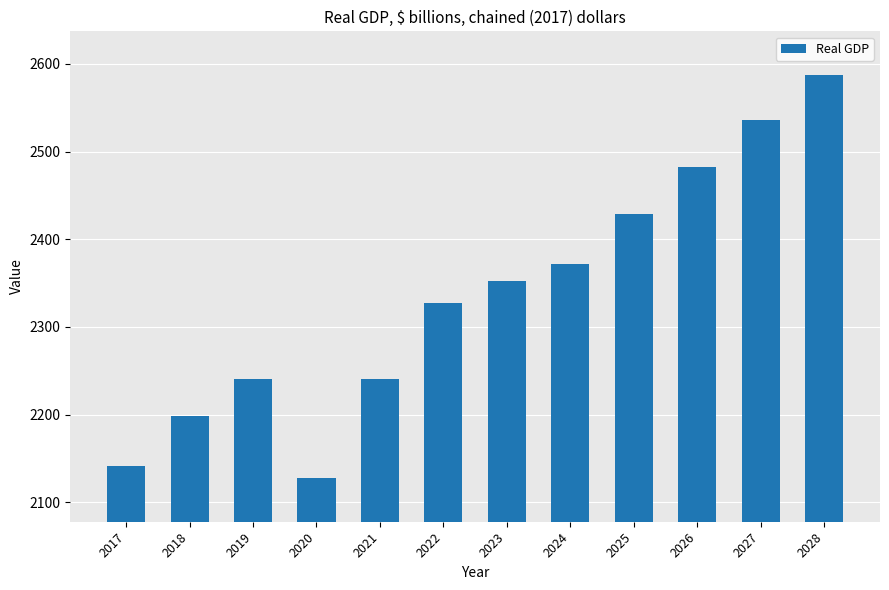

What is the greatest value displayed?

2587